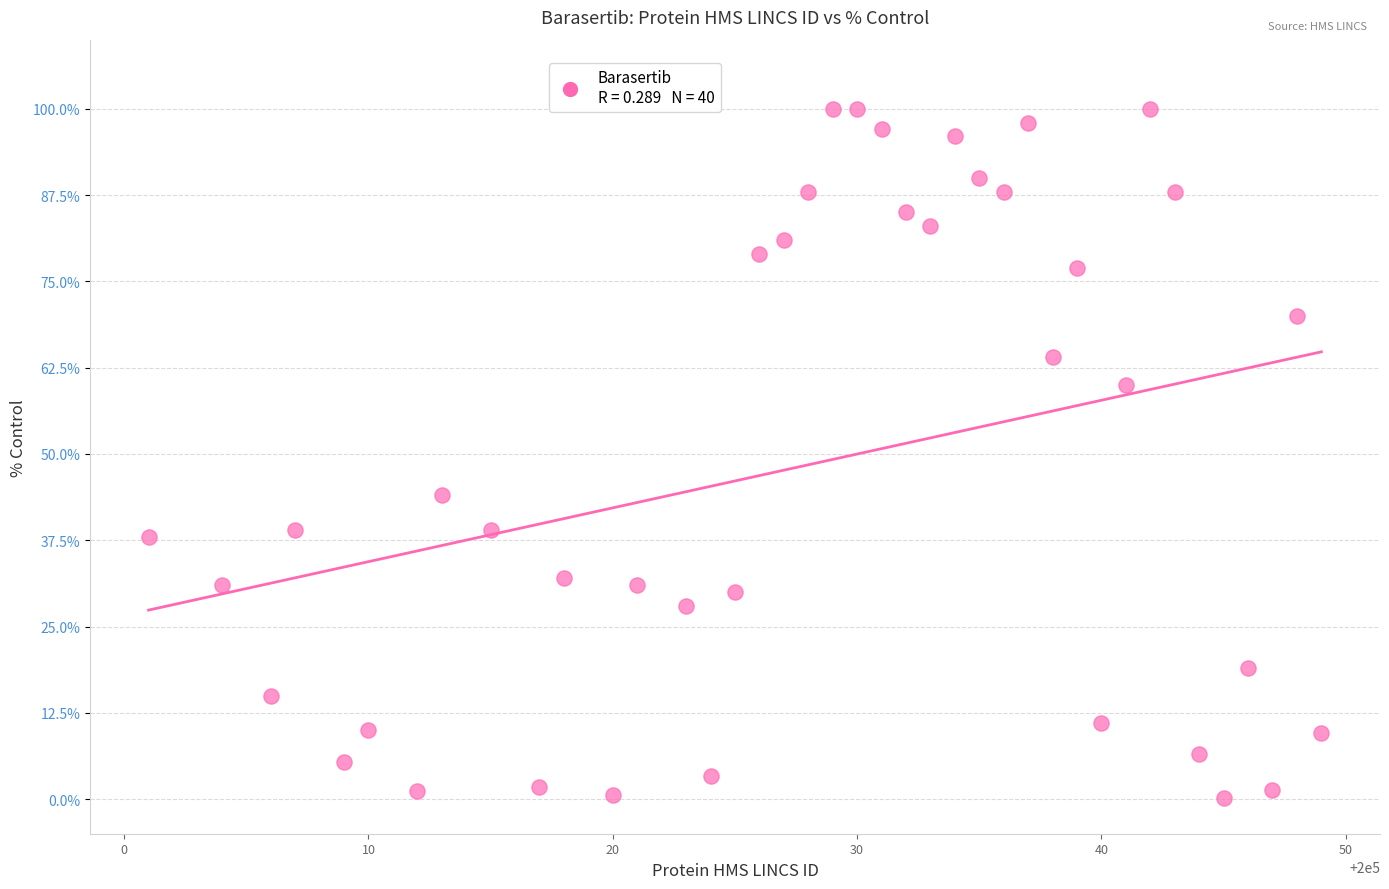

What Y value in the scatter plot is closest to 50?

44.0